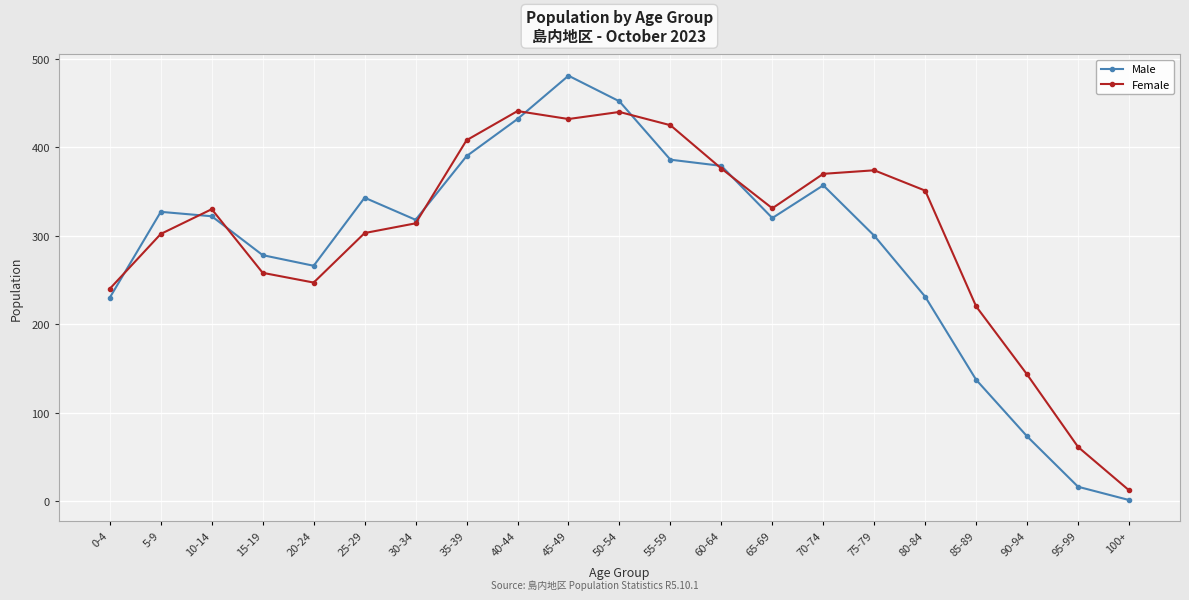

Which series has the widest spread of values?

Male